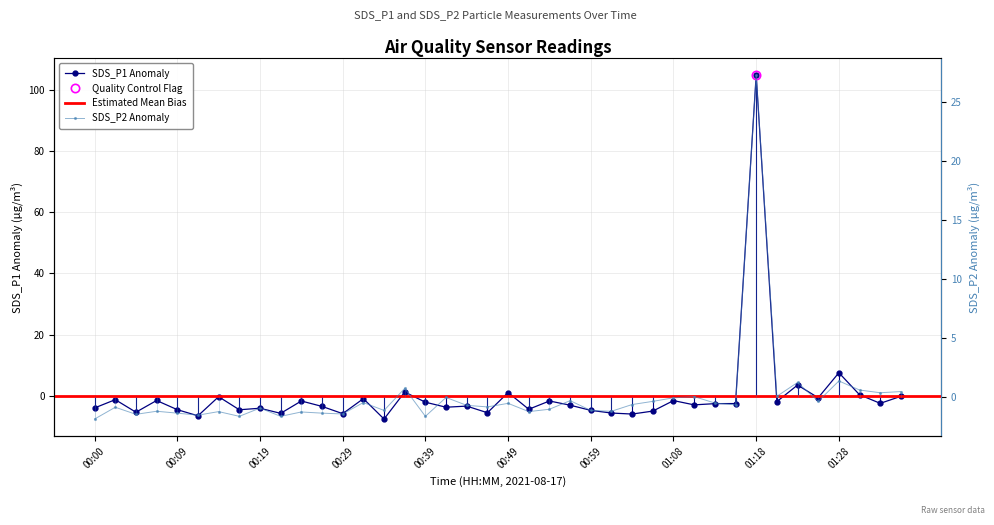

Reading left to right, transcribe all the data shown in this chart.

SDS_P1: 00:00=-4.0	00:02=-1.3	00:04=-5.4	00:07=-1.6	00:09=-4.6	00:12=-6.6	00:14=-0.3	00:17=-4.6	00:19=-4.1	00:22=-5.8	00:24=-1.7	00:27=-3.5	00:29=-5.9	00:32=-1.0	00:34=-7.6	00:36=1.2	00:39=-2.1	00:41=-3.8	00:44=-3.4	00:46=-5.6	00:49=1.0	00:51=-4.4	00:54=-1.7	00:56=-3.1	00:59=-4.8	01:01=-5.7	01:04=-6.0	01:06=-5.0	01:08=-1.6	01:11=-3.0	01:13=-2.6	01:16=-2.6	01:18=104.7	01:21=-1.9	01:23=3.5	01:26=-0.7	01:28=7.5	01:31=0.3	01:33=-2.5	01:35=-0.2
SDS_P2: 00:00=-1.9	00:02=-0.9	00:04=-1.5	00:07=-1.2	00:09=-1.4	00:12=-1.6	00:14=-1.3	00:17=-1.7	00:19=-1.0	00:22=-1.7	00:24=-1.3	00:27=-1.4	00:29=-1.5	00:32=-0.5	00:34=-1.2	00:36=0.7	00:39=-1.7	00:41=-0.1	00:44=-0.7	00:46=-0.9	00:49=-0.6	00:51=-1.3	00:54=-1.1	00:56=-0.3	00:59=-1.2	01:01=-1.2	01:04=-0.7	01:06=-0.4	01:08=-0.1	01:11=-0.0	01:13=-0.5	01:16=-0.7	01:18=27.3	01:21=0.0	01:23=1.2	01:26=-0.4	01:28=1.3	01:31=0.6	01:33=0.3	01:35=0.4